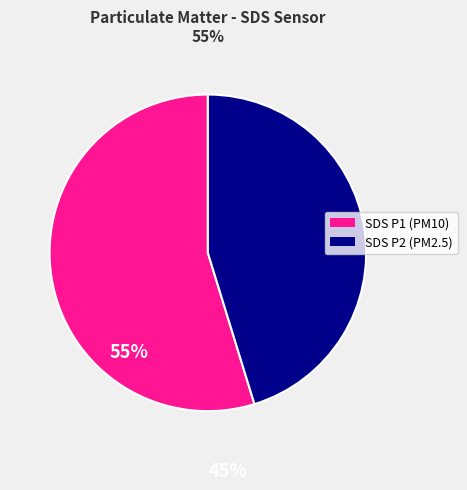

How many slices are in this pie chart?

2